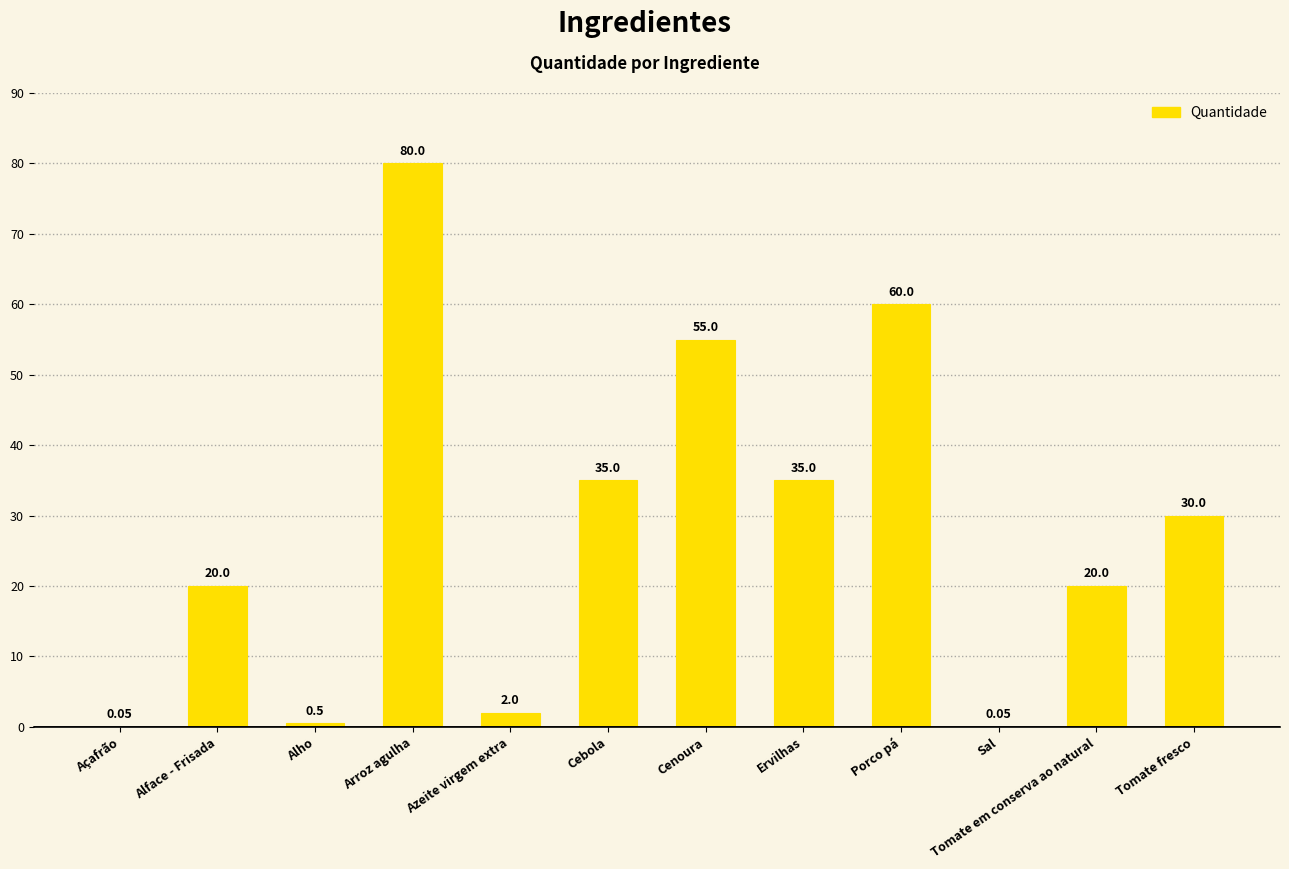

What is the sum of the values at Cenoura and Tomate em conserva ao natural?

75.0